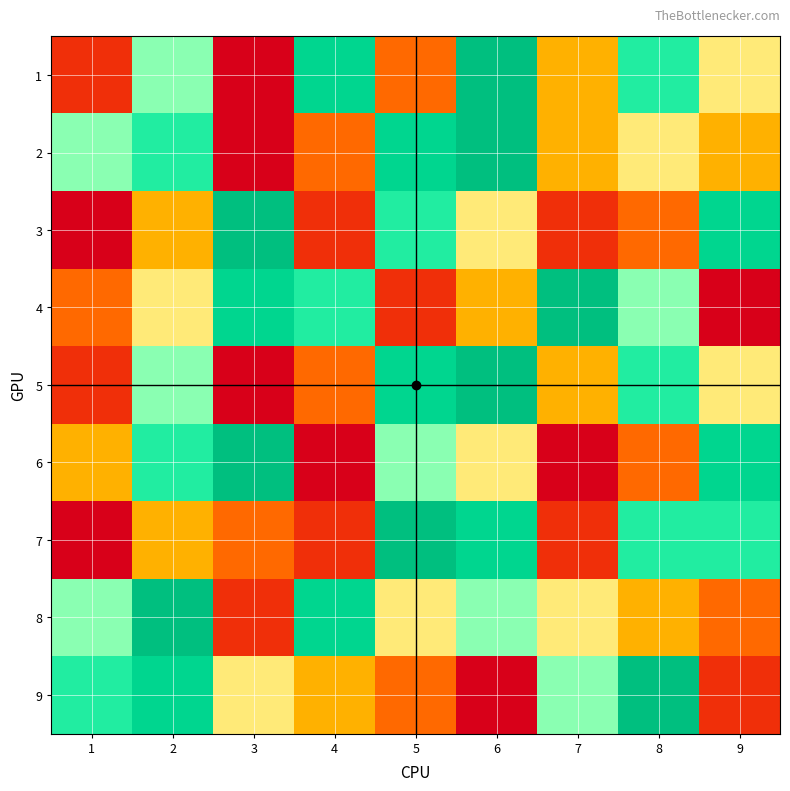

Reading left to right, transcribe all the data shown in this chart.

1: 1=2	2=6	3=1	4=8	5=3	6=9	7=4	8=7	9=5
2: 1=6	2=7	3=1	4=3	5=8	6=9	7=4	8=5	9=4
3: 1=1	2=4	3=9	4=2	5=7	6=5	7=2	8=3	9=8
4: 1=3	2=5	3=8	4=7	5=2	6=4	7=9	8=6	9=1
5: 1=2	2=6	3=1	4=3	5=8	6=9	7=4	8=7	9=5
6: 1=4	2=7	3=9	4=1	5=6	6=5	7=1	8=3	9=8
7: 1=1	2=4	3=3	4=2	5=9	6=8	7=2	8=7	9=7
8: 1=6	2=9	3=2	4=8	5=5	6=6	7=5	8=4	9=3
9: 1=7	2=8	3=5	4=4	5=3	6=1	7=6	8=9	9=2